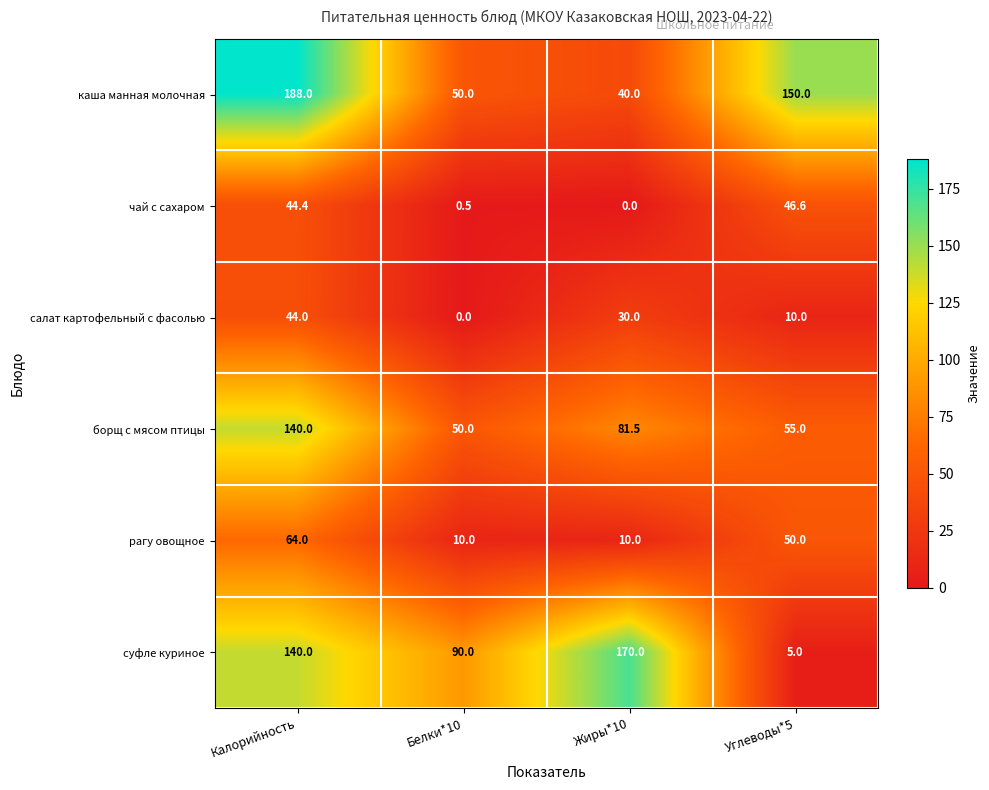

Reading right to left, list all the values displayed in this chart.

каша манная молочная: Углеводы*5=150.0	Жиры*10=40.0	Белки*10=50.0	Калорийность=188.0
чай с сахаром: Углеводы*5=46.6	Жиры*10=0.0	Белки*10=0.5	Калорийность=44.4
салат картофельный с фасолью: Углеводы*5=10.0	Жиры*10=30.0	Белки*10=0.0	Калорийность=44.0
борщ с мясом птицы: Углеводы*5=55.0	Жиры*10=81.5	Белки*10=50.0	Калорийность=140.0
рагу овощное: Углеводы*5=50.0	Жиры*10=10.0	Белки*10=10.0	Калорийность=64.0
суфле куриное: Углеводы*5=5.0	Жиры*10=170.0	Белки*10=90.0	Калорийность=140.0